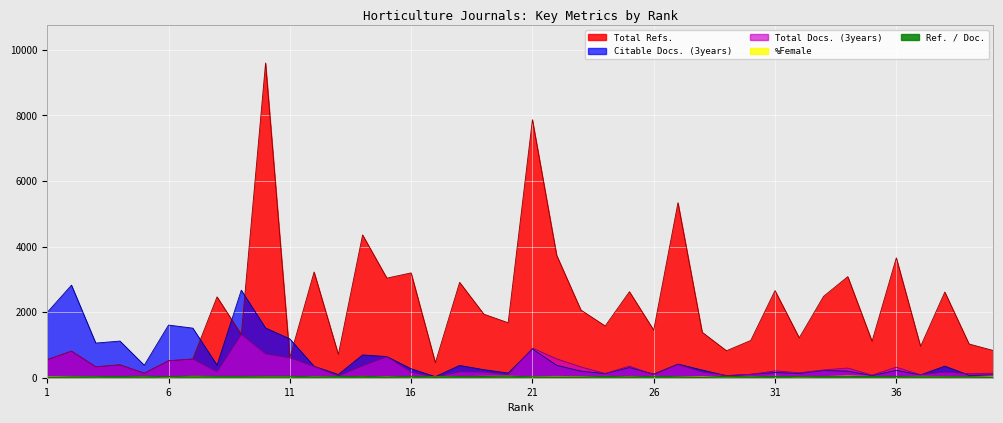

At which label does %Female first exceed 38?

1